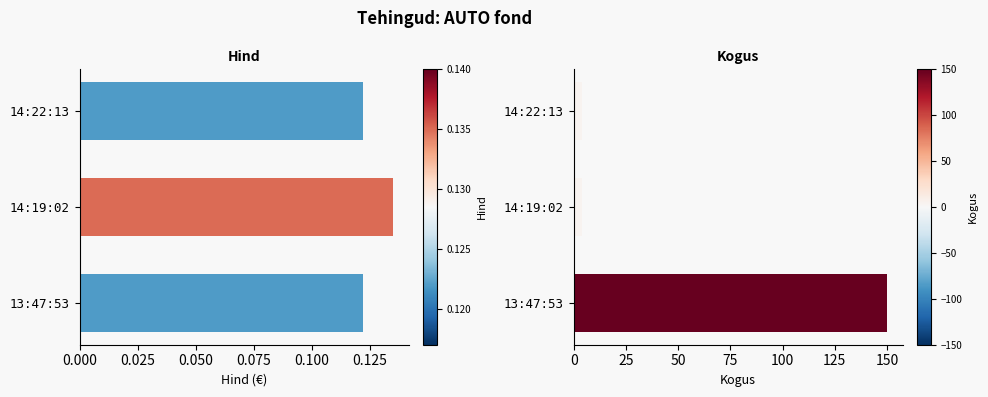

What are all the series names shown in the legend?

Hind, Kogus